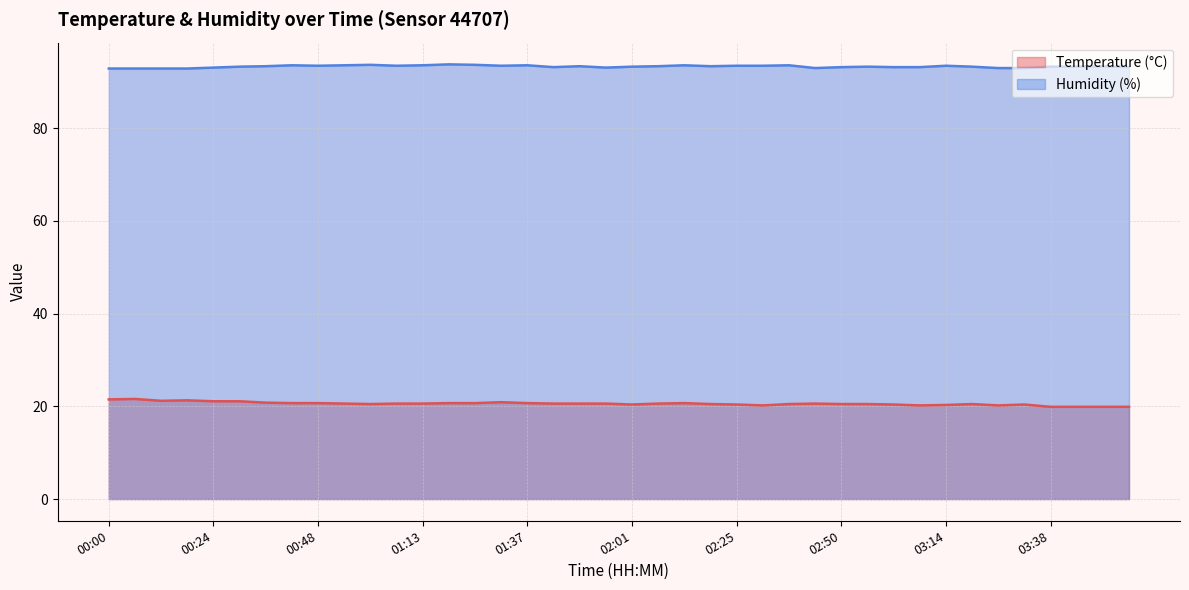

How many values in the Humidity (%) series are below 93?

4